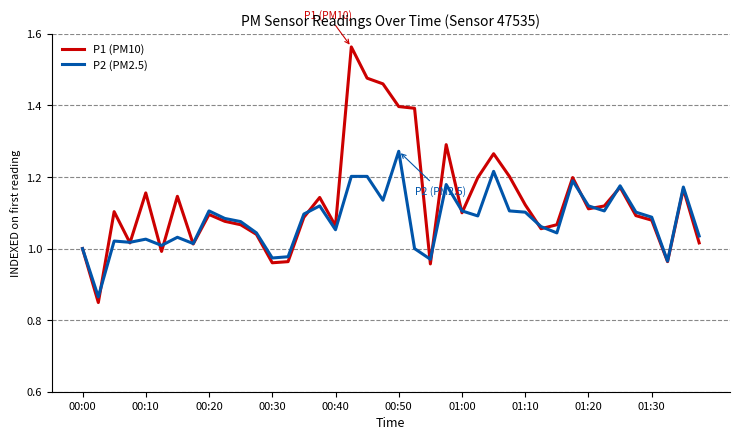

List the series in order of their overall mean, lowest first.

P2 (PM2.5), P1 (PM10)